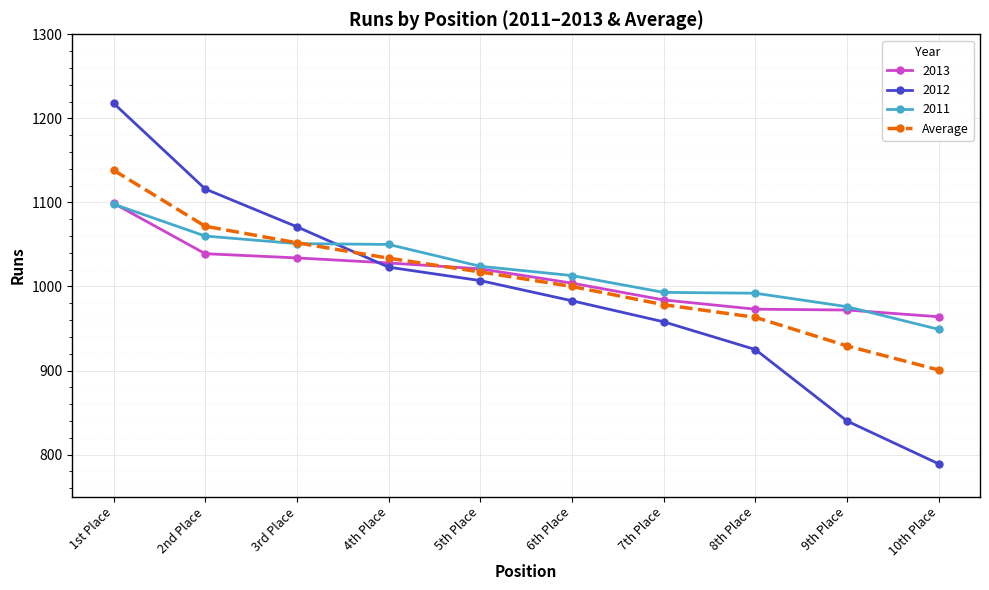

At which category does the chart reach its peak across all series?

1st Place